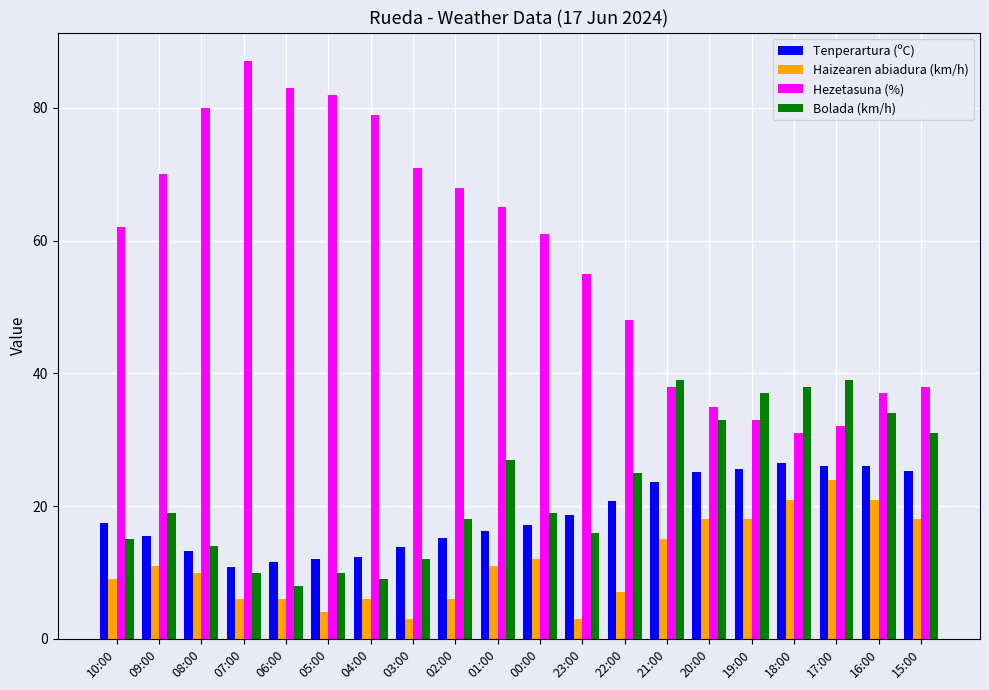

How many bars are there in total?

80